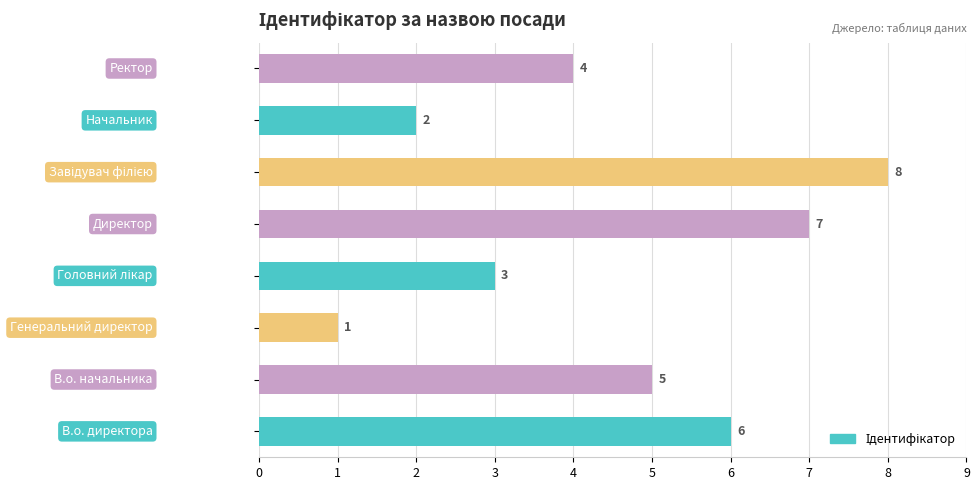

What is the difference between the second highest and minimum values?

6